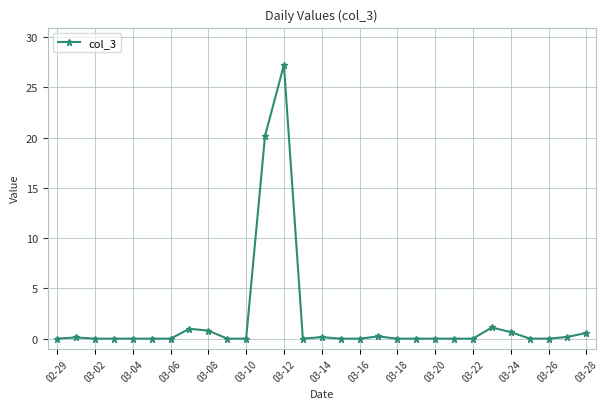

What is the maximum value shown in the chart?

27.2